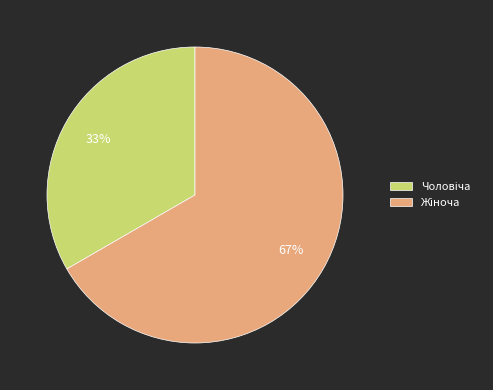

Is there a majority slice in this chart?

Yes